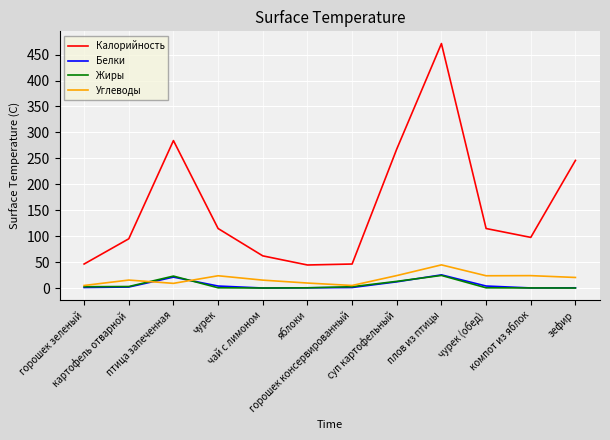

What is the total value across all series at чай с лимоном?

77.2